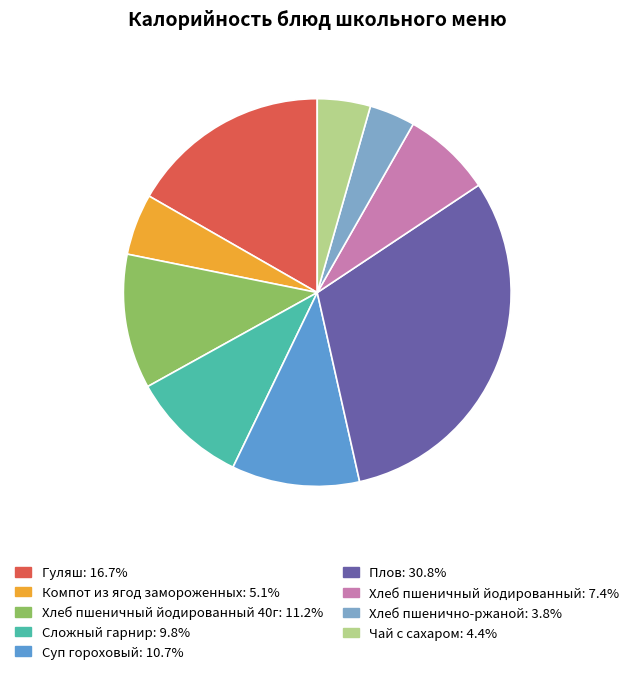

Is there any slice that represents more than half of the pie?

No